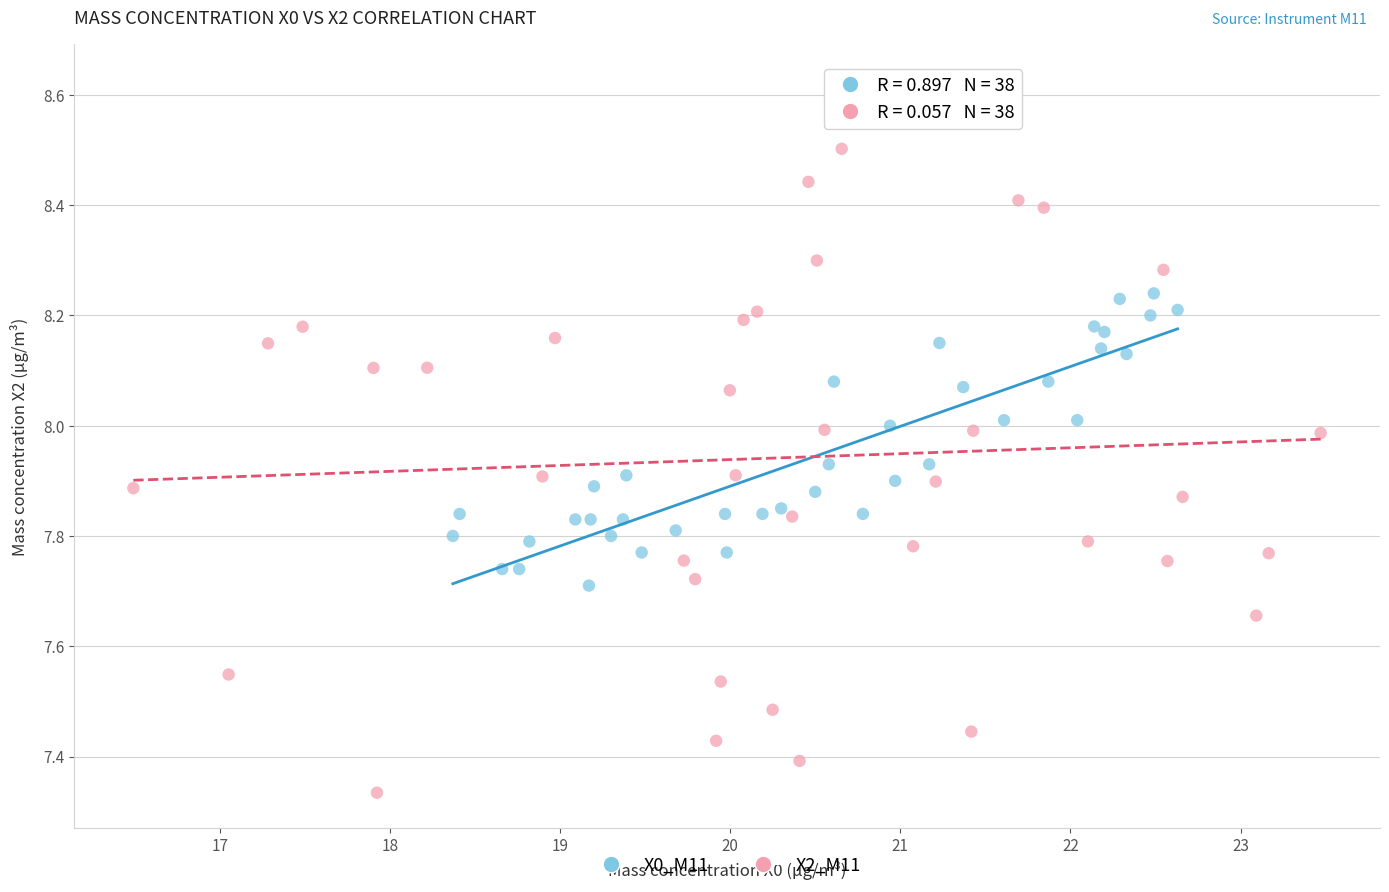

Which series reaches the maximum Y coordinate?

X2_M11